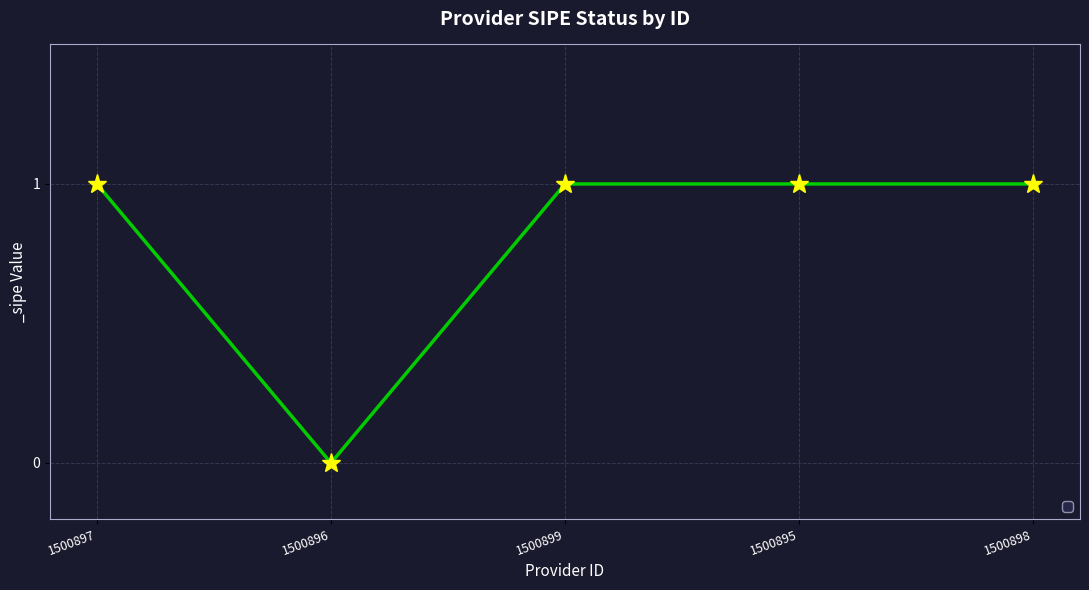

At which category does the chart reach its minimum across all series?

1500896